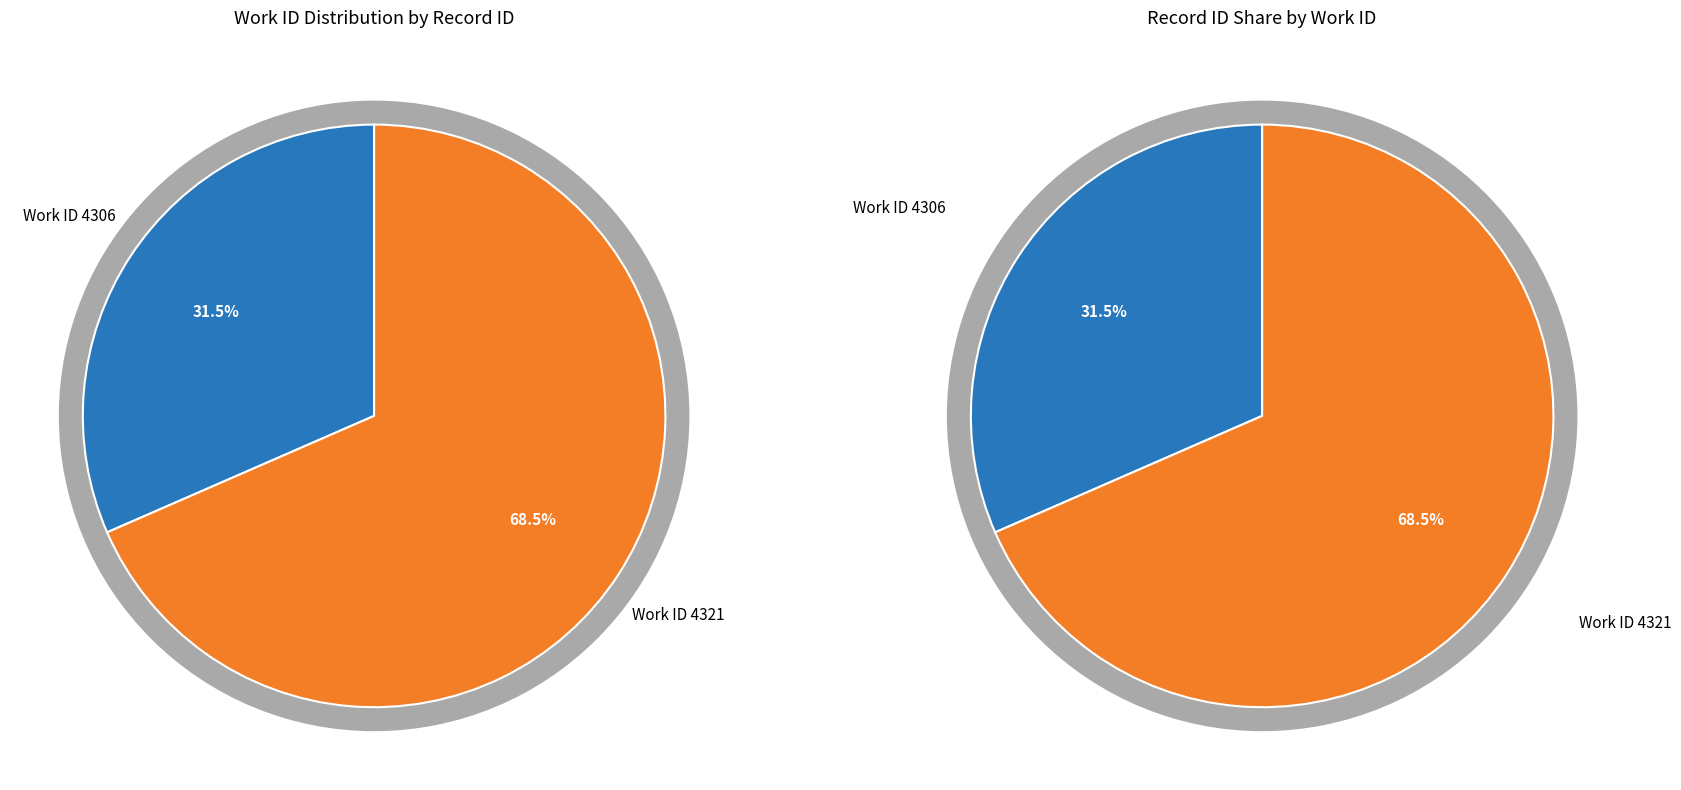

The 4306 slice represents 32% of the pie. True or false?

True